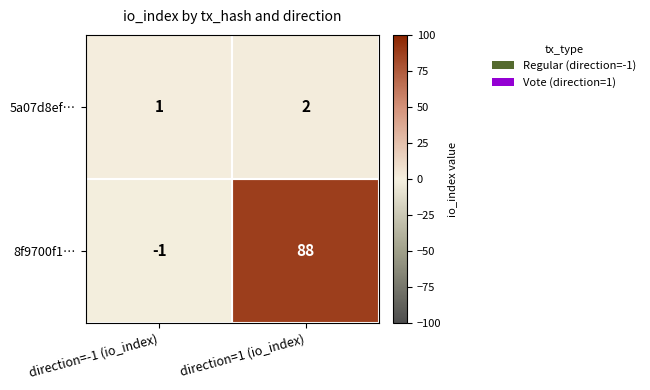

What is the total value across all series at direction=1 (io_index)?

90